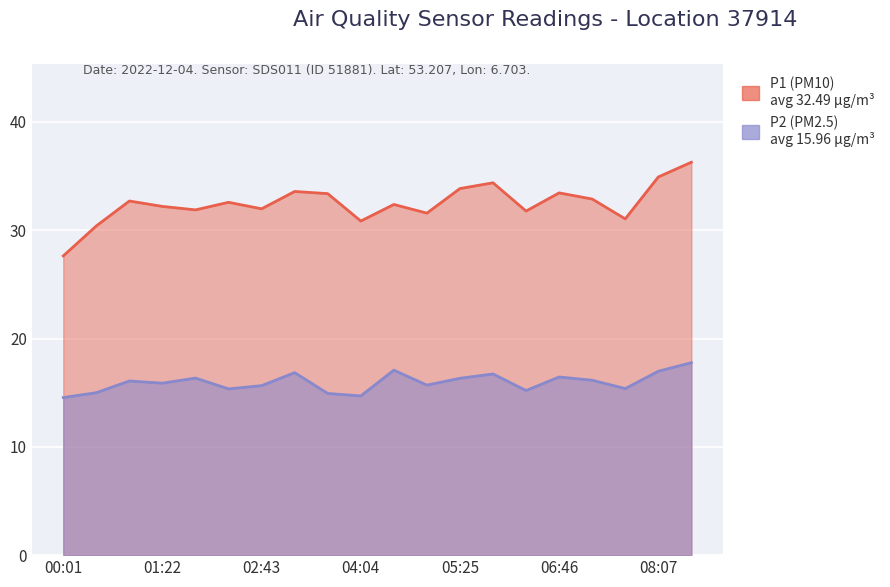

What is the value of the P1 (PM10) point at the 8th from the left?

33.6